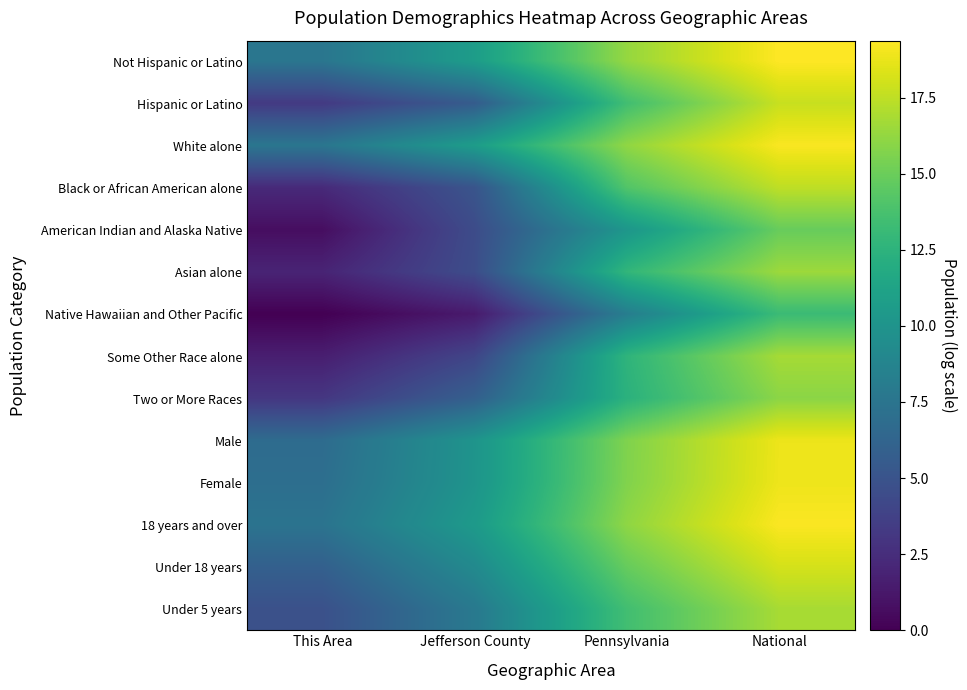

List the series in order of their peak value, highest first.

Not Hispanic or Latino, 18 years and over, White alone, Female, Male, Under 18 years, Hispanic or Latino, Black or African American alone, Under 5 years, Some Other Race alone, Asian alone, Two or More Races, American Indian and Alaska Native, Native Hawaiian and Other Pacific